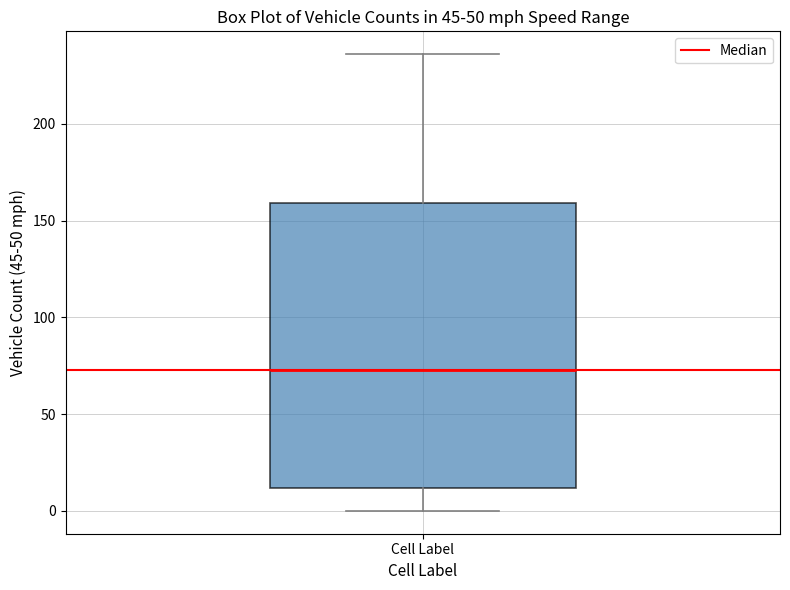

Read this box plot against the y-axis: the position of the median line, the range covered by the box, and the ends of both whiskers. The values are not printed on the chart, so give them approximately, as read against the axis.

median 75, box 10 to 160, whiskers 0 to 235